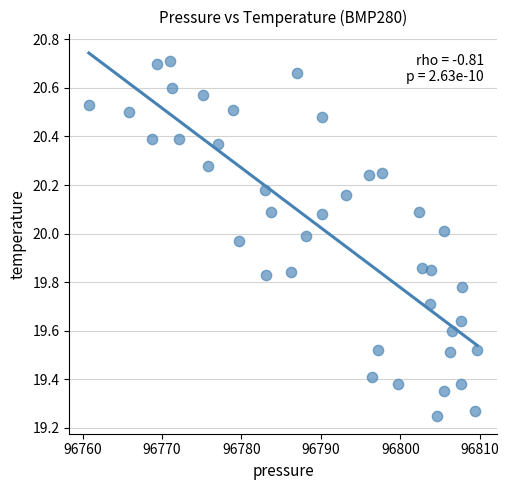

What is the range of X values (max minus min)?

48.9